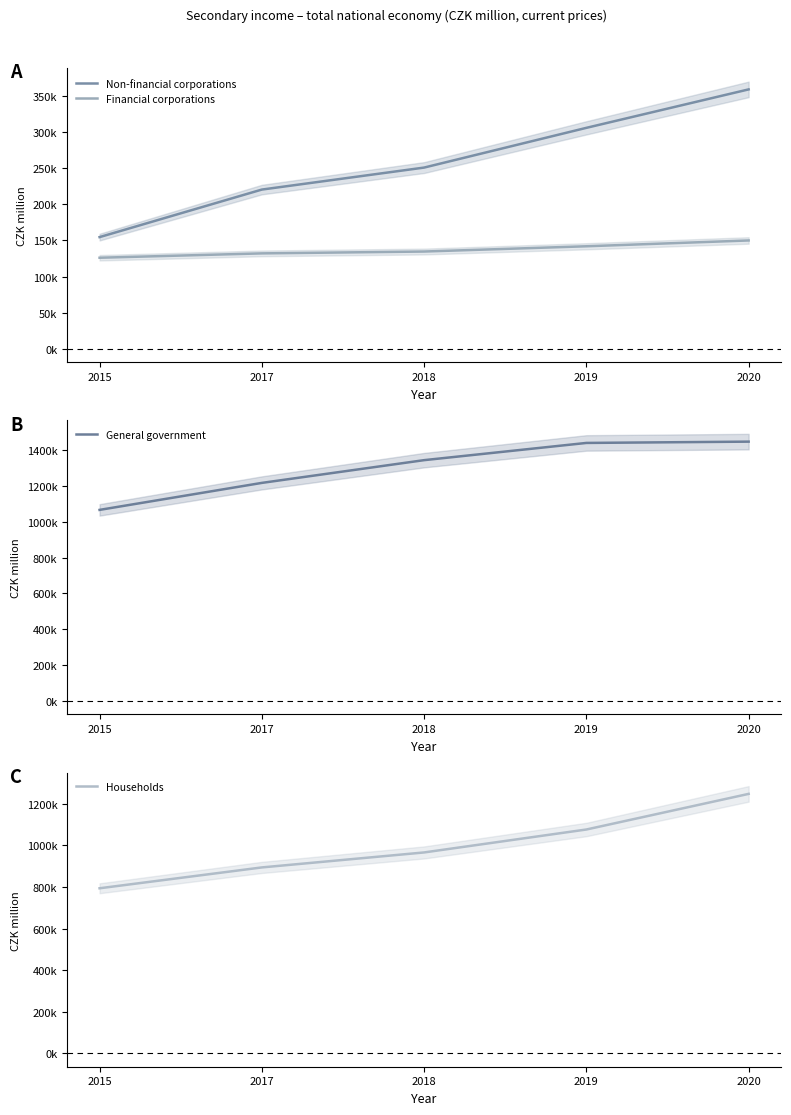

What is the sum of the Financial corporations values at 2015 and 2020?

276046